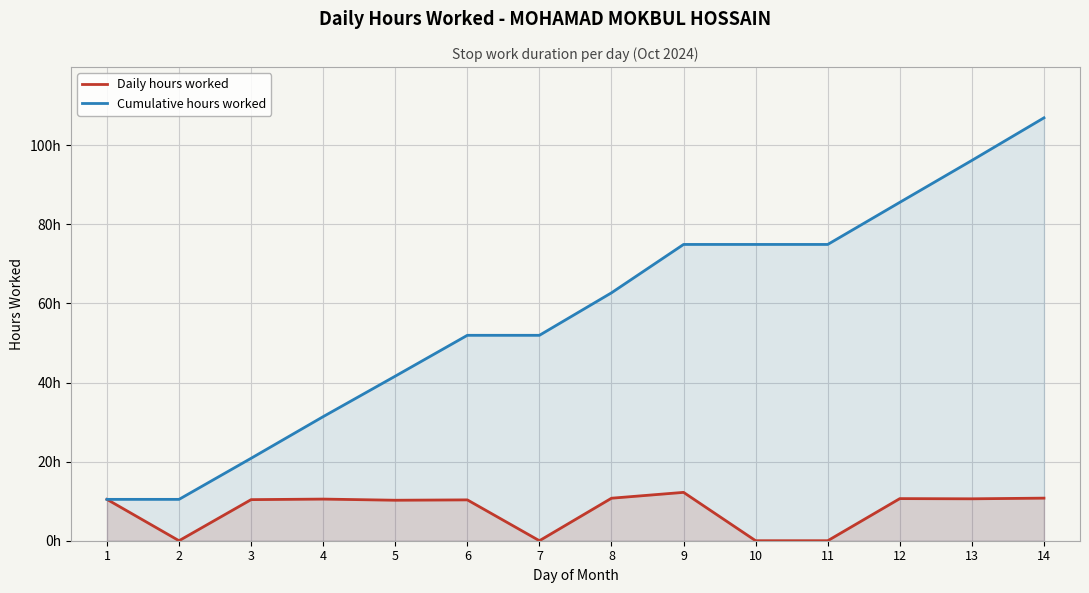

At which label does Daily hours worked first exceed 10?

1